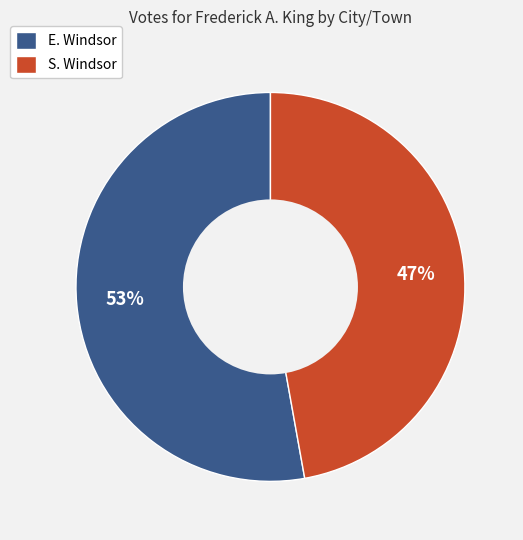

What is the largest slice in the pie chart?

E. Windsor